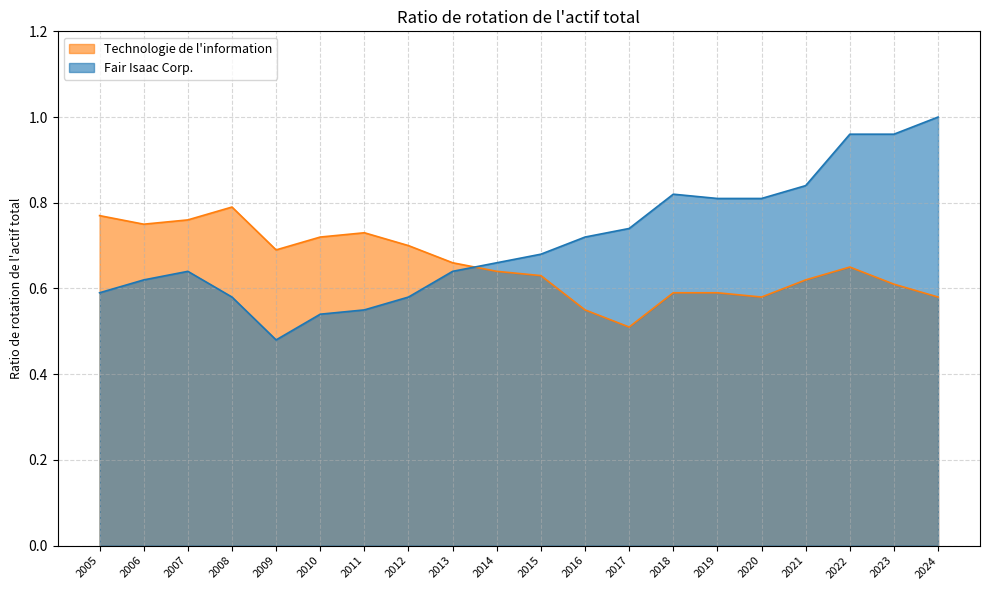

Does the chart display data point markers on the line(s)?

No